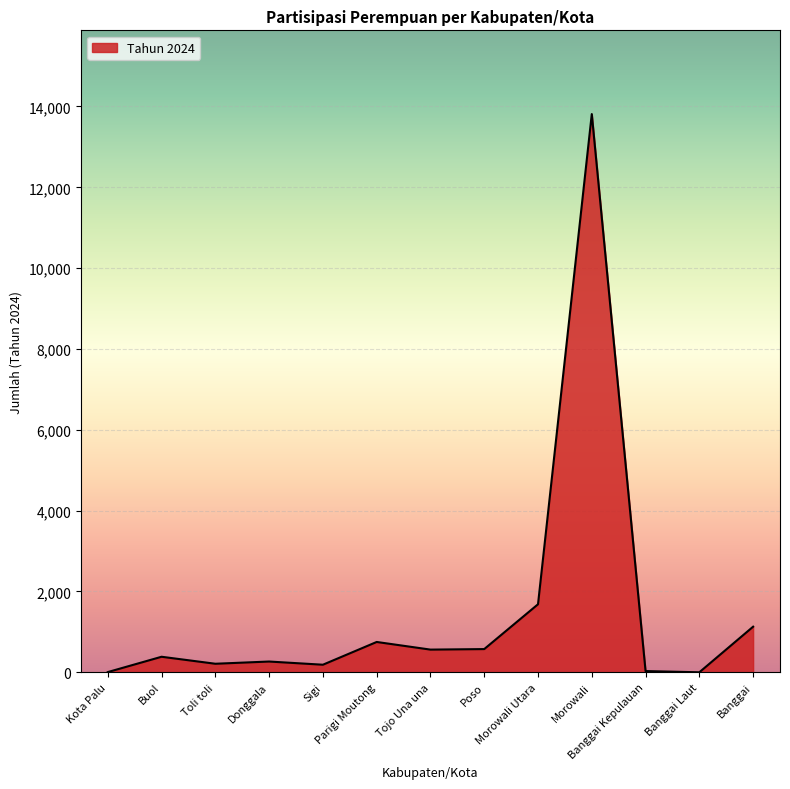

What is the difference between the maximum and minimum values?

13811